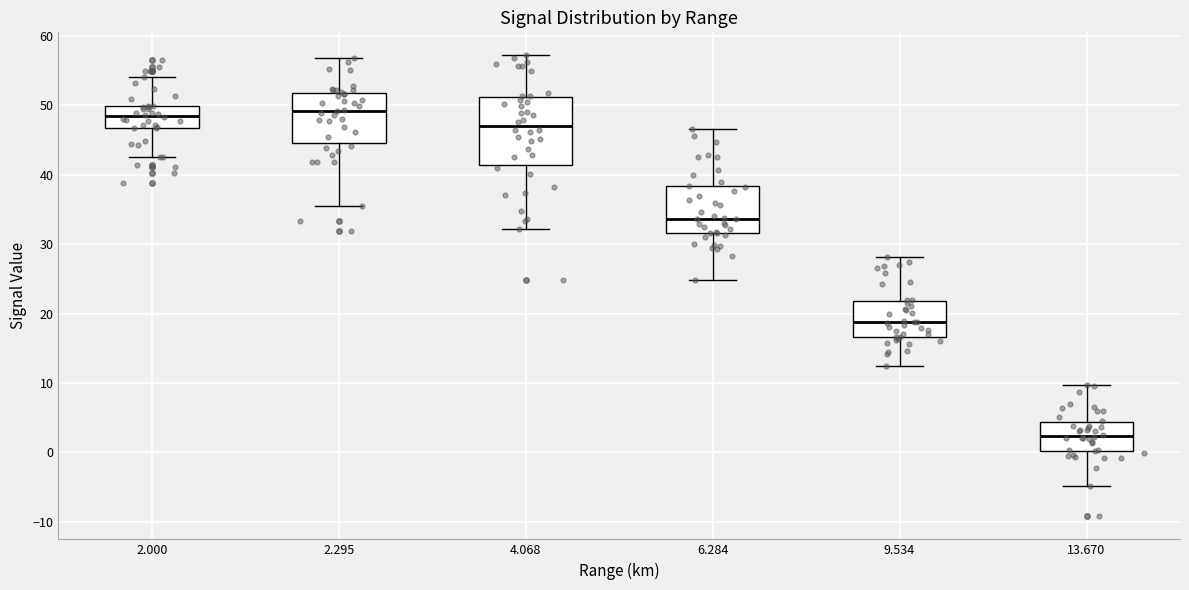

Comparing the boxes themselves (not the whiskers), which one is the tallest?

4.068